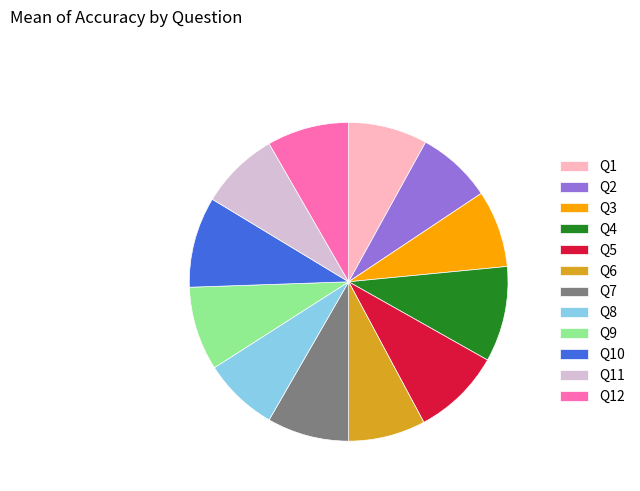

Is Q6 the majority of the pie?

No